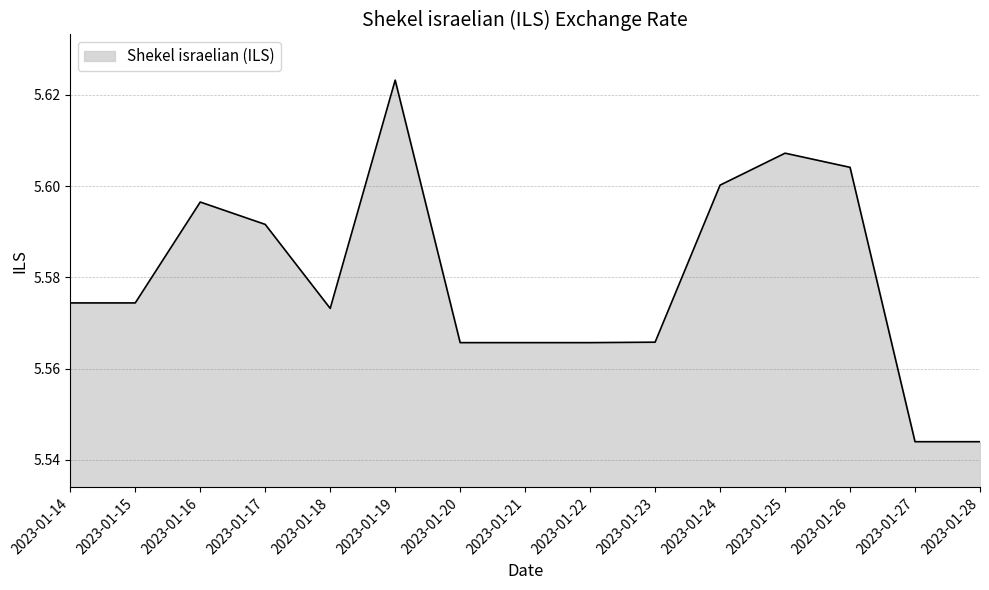

True or false: the data shows 5.6 at 2023-01-23.

True